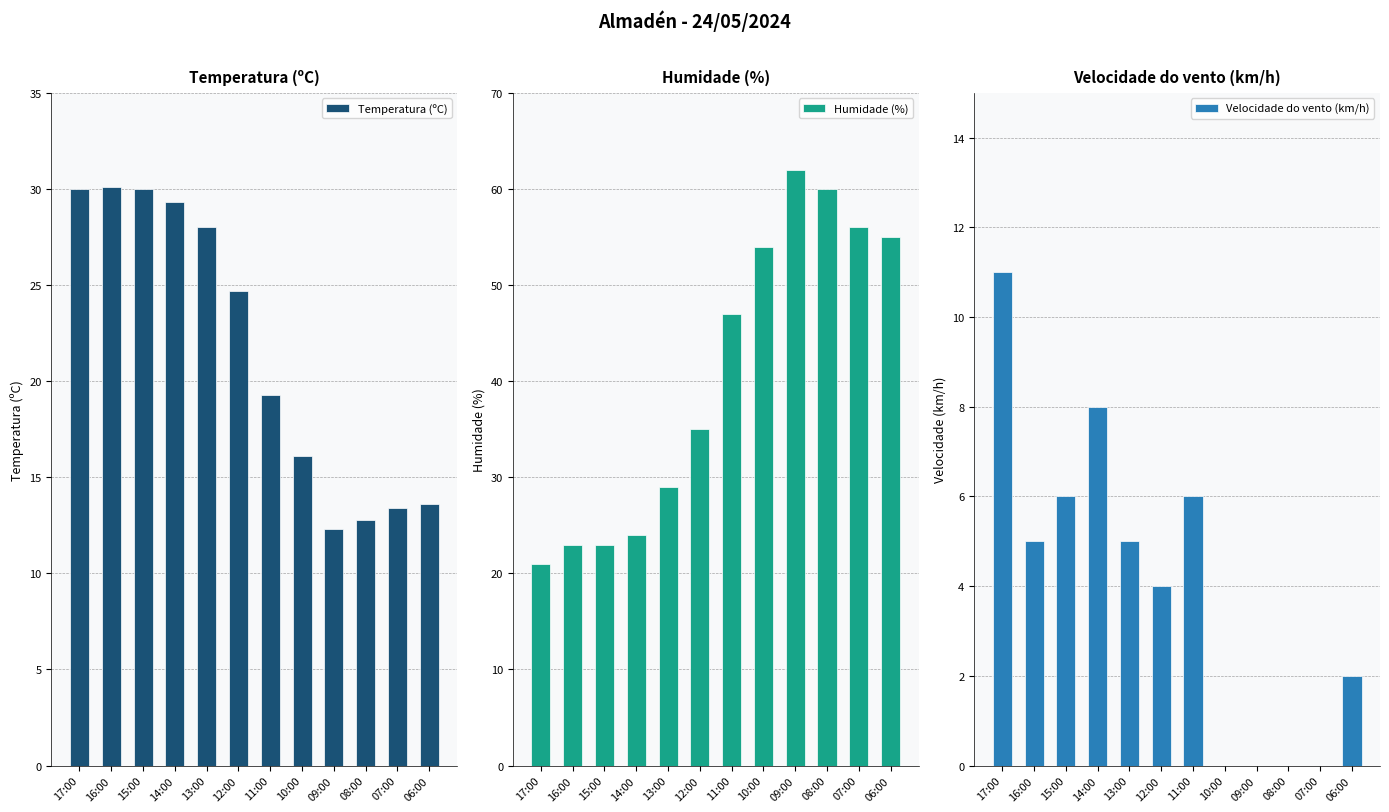

The Velocidade do vento (km/h) series shows 6.0 at 11:00. True or false?

True